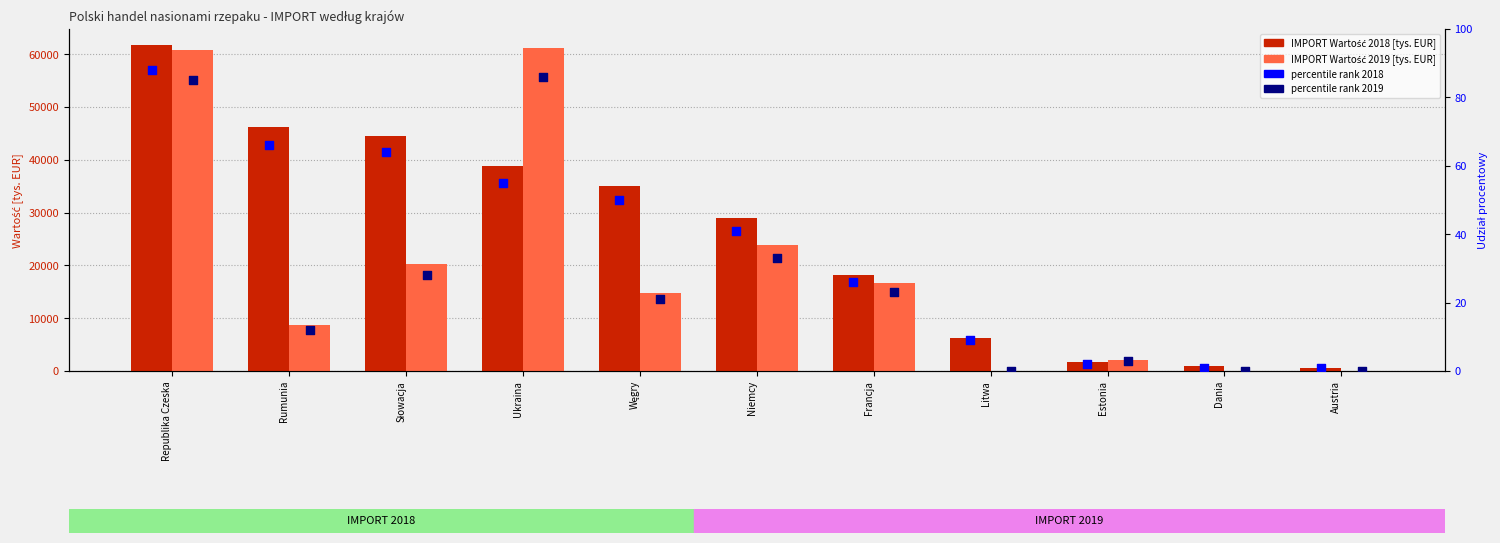

Which series has the largest total across all categories?

IMPORT Wartość 2018 [tys. EUR]